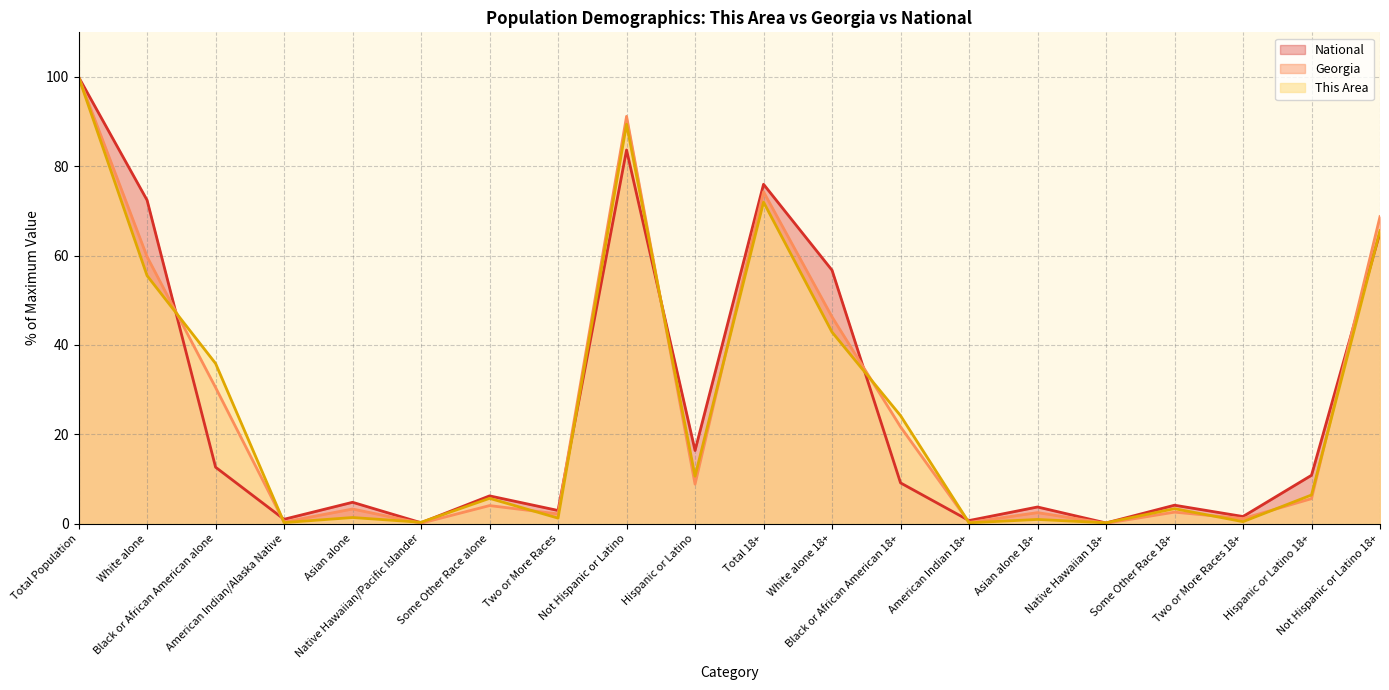

At Black or African American 18+, list the series in order from smallest to largest.

National, Georgia, This Area